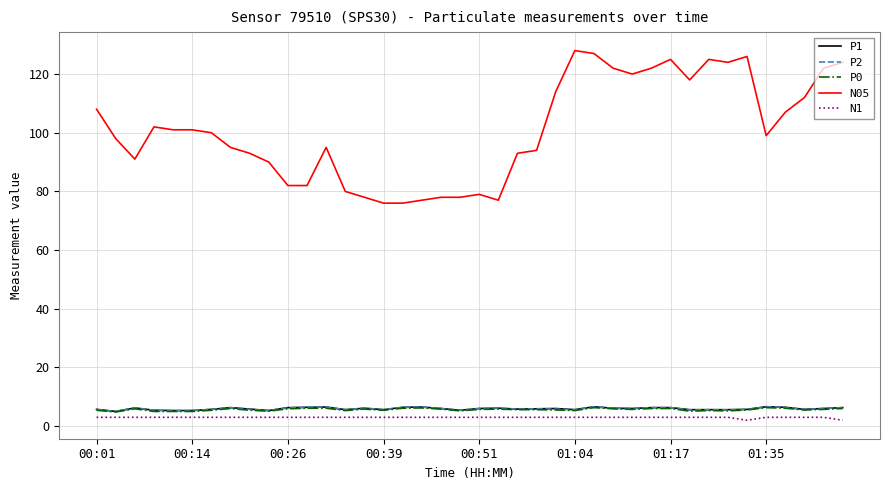

True or false: N1 and P2 cross at least once.

False